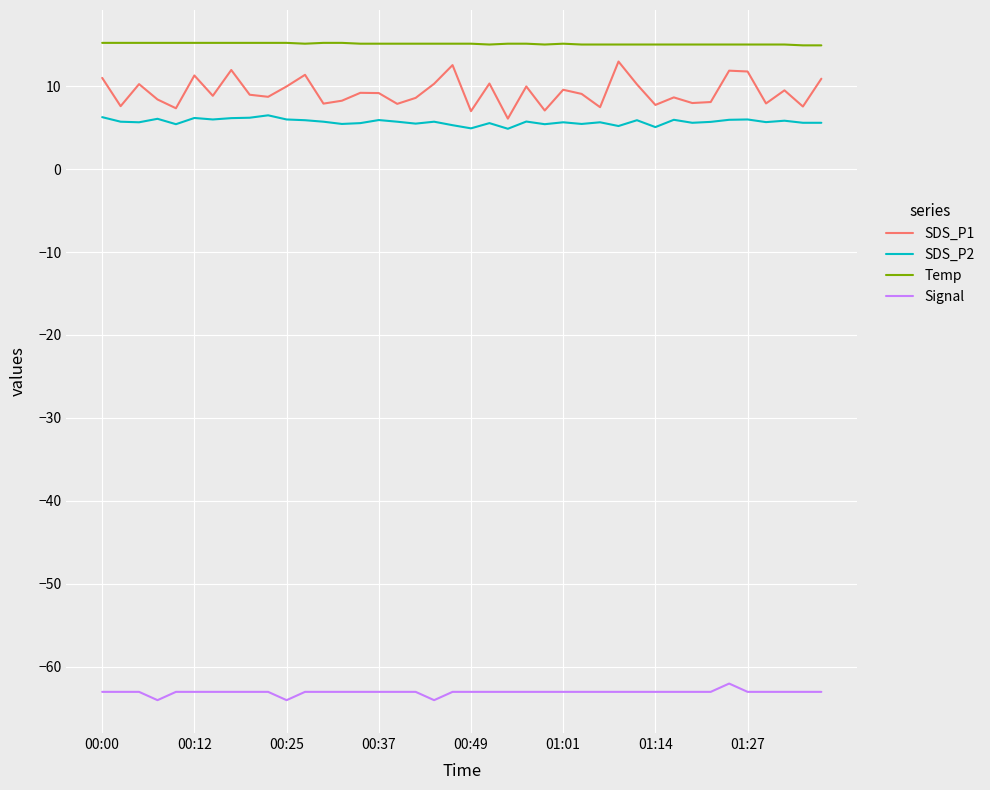

True or false: SDS_P1 and Signal cross at least once.

False